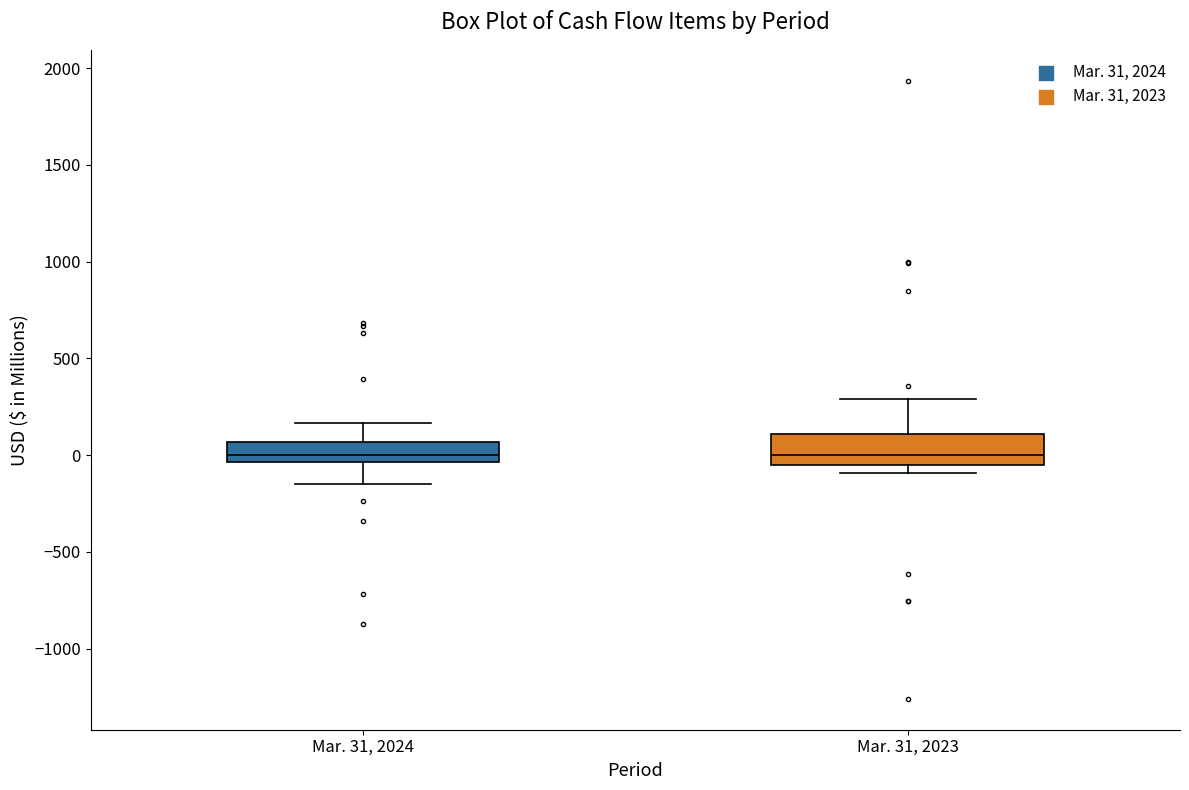

Reading left to right, read every box against the y-axis: the position of its median line, the range the box covers, and the ends of its whiskers. The values are not printed on the chart, so give them approximately, as read against the axis.

Mar. 31, 2024: median 0, box -50 to 50, whiskers -150 to 150
Mar. 31, 2023: median 0, box -50 to 100, whiskers -100 to 300